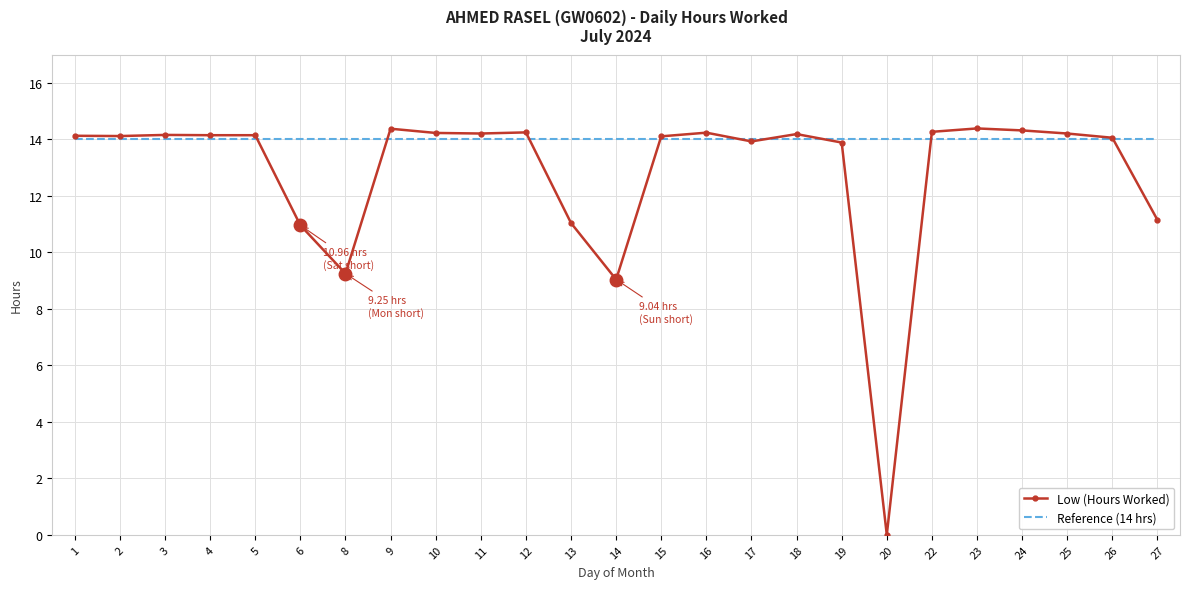

Which series has the largest range (max minus min)?

Low (Hours Worked)